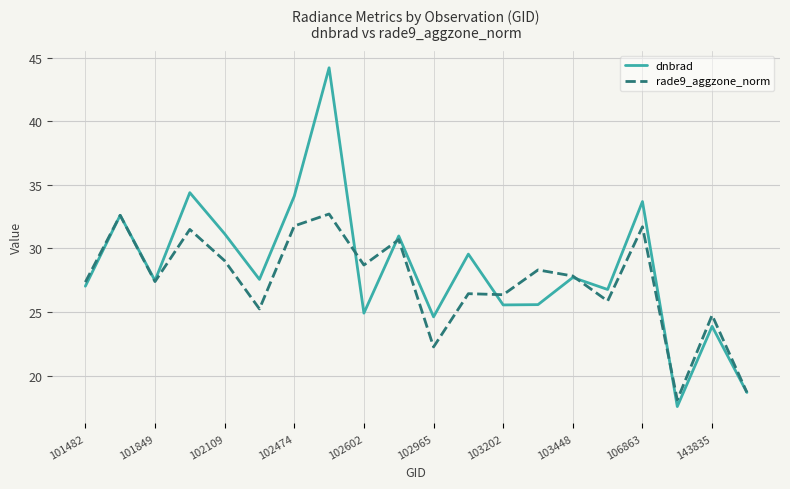

What is the minimum value for rade9_aggzone_norm?

18.1